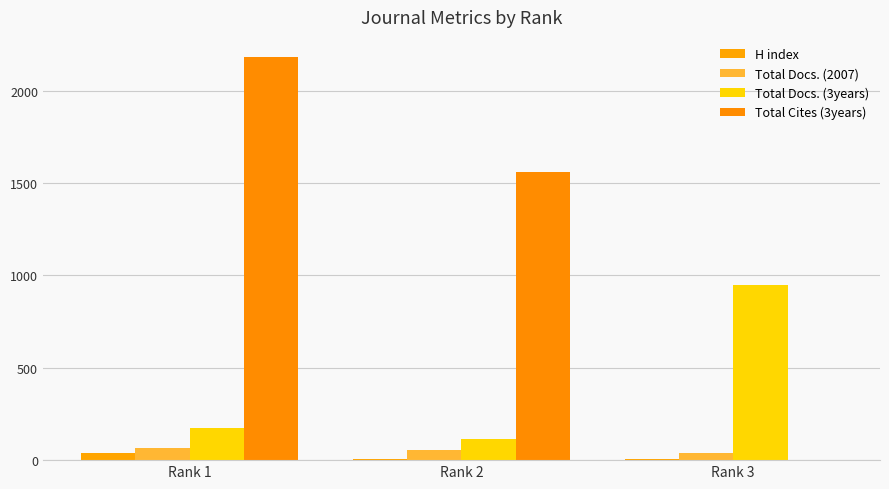

At how many categories does at least one series exceed 1284?

2